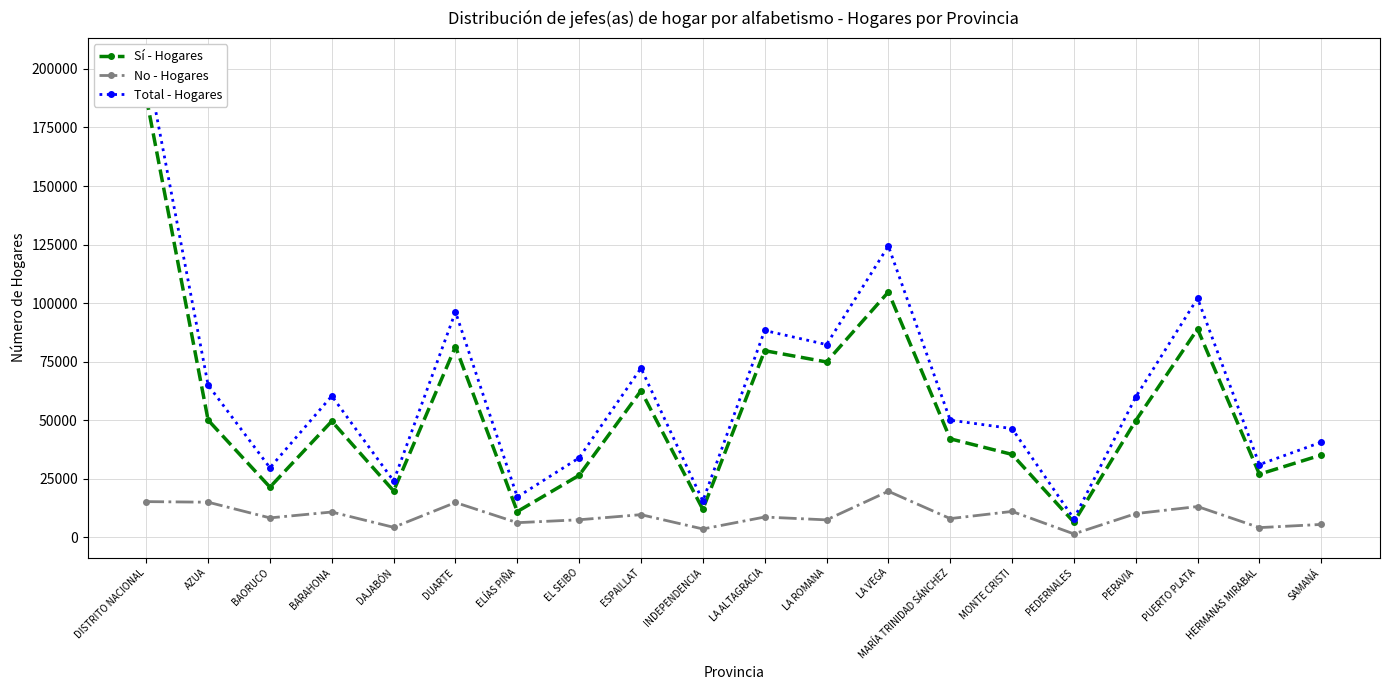

What position from the right is ELÍAS PIÑA?

14